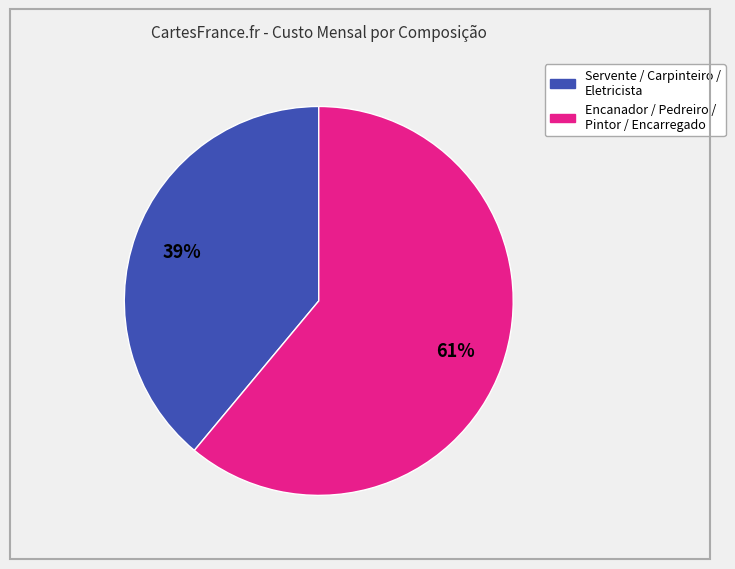

To the nearest percent, what is the average slice percentage?

50%